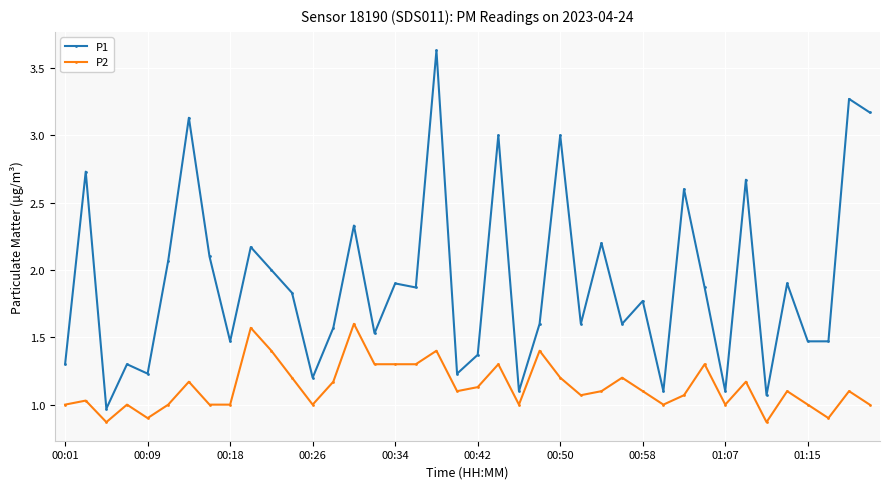

True or false: P2 has more than 0 interior local peaks.

True